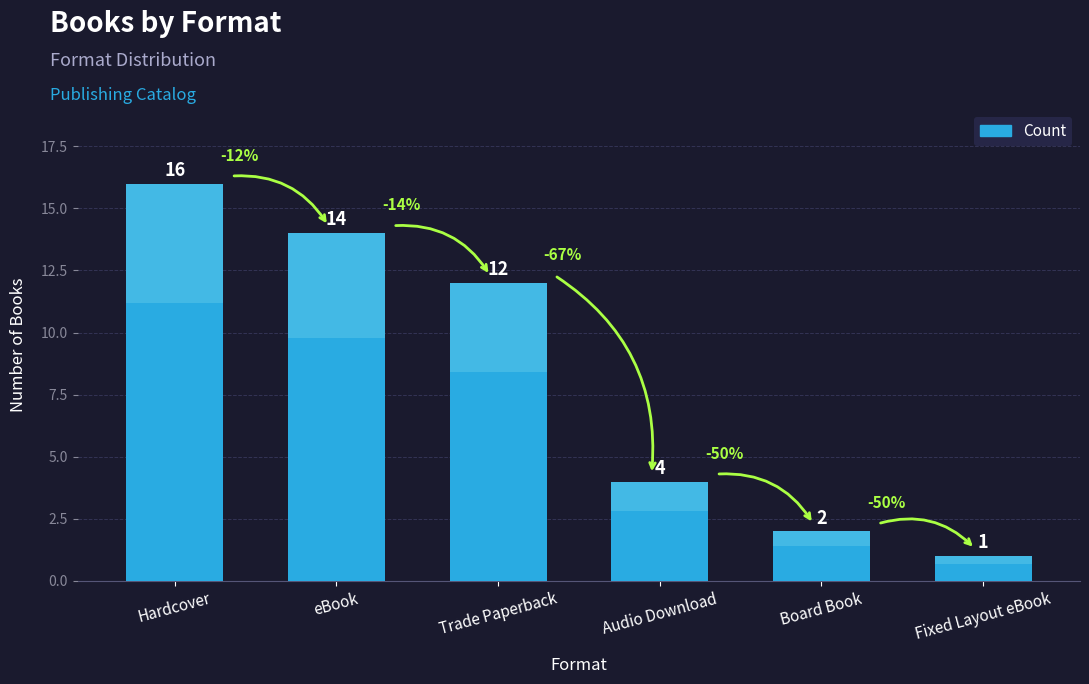

List the labels in order of value, largest first.

Hardcover, eBook, Trade Paperback, Audio Download, Board Book, Fixed Layout eBook